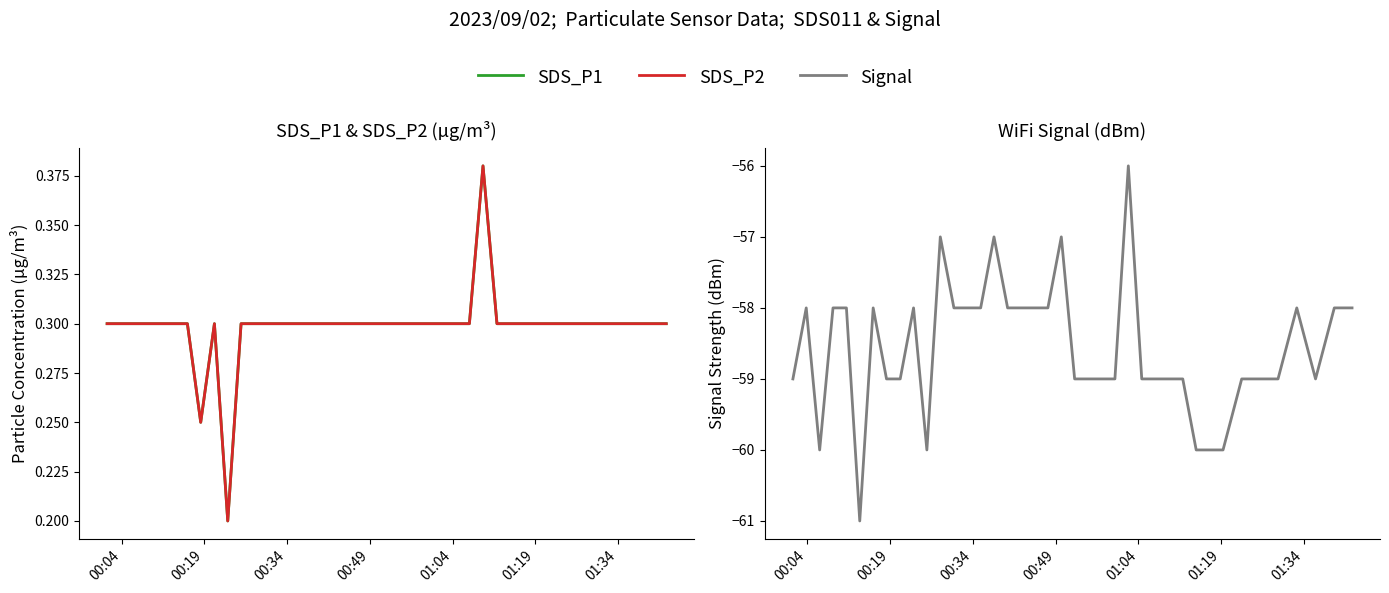

What is the spread (max minus min) of values at 01:34?

58.3